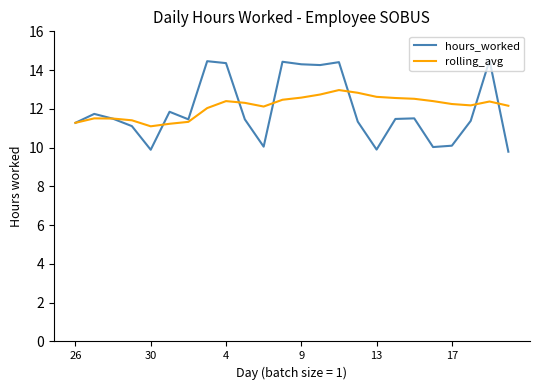

Which series has the largest range (max minus min)?

hours_worked